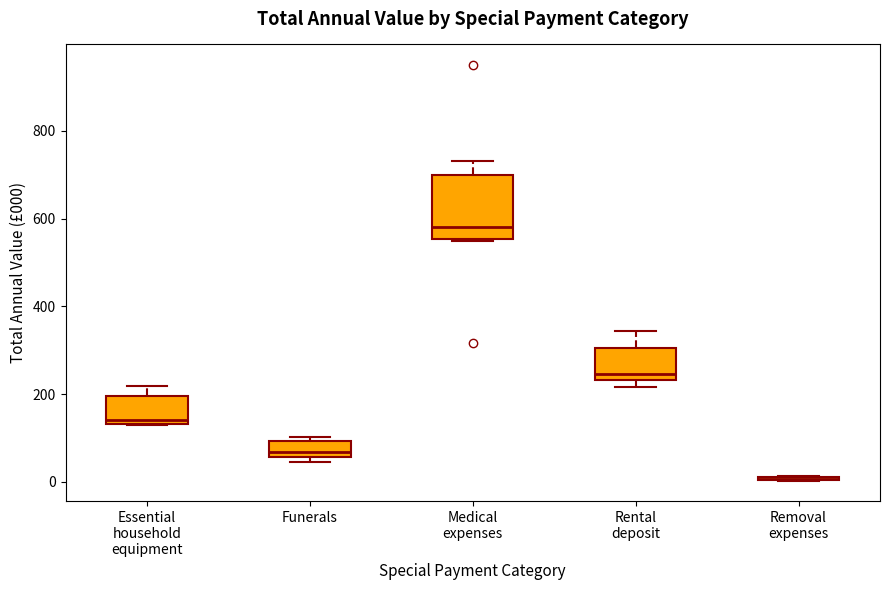

Comparing the boxes themselves (not the whiskers), which one is the tallest?

Medical expenses